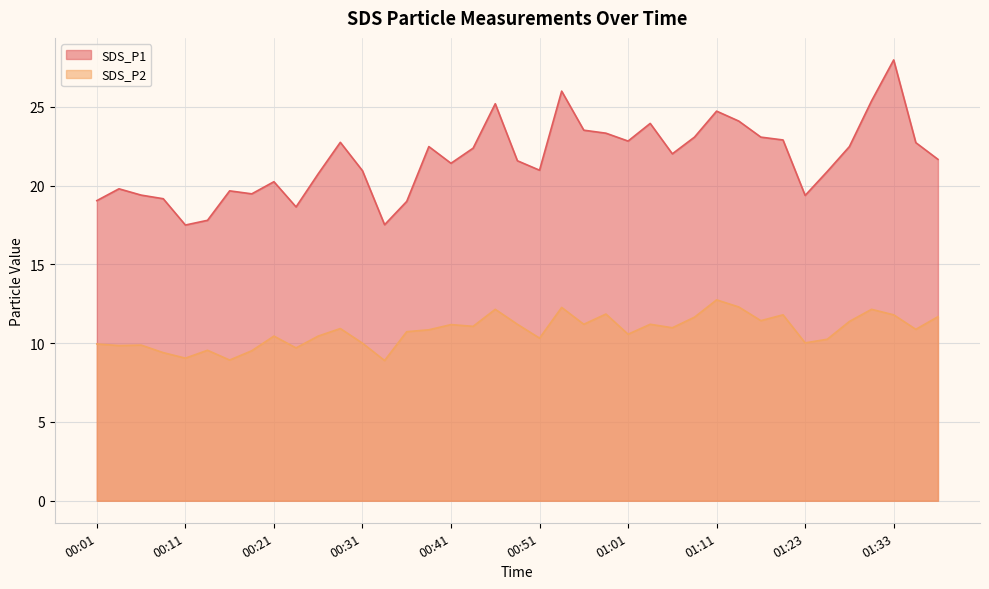

What position from the right is 01:08?

12